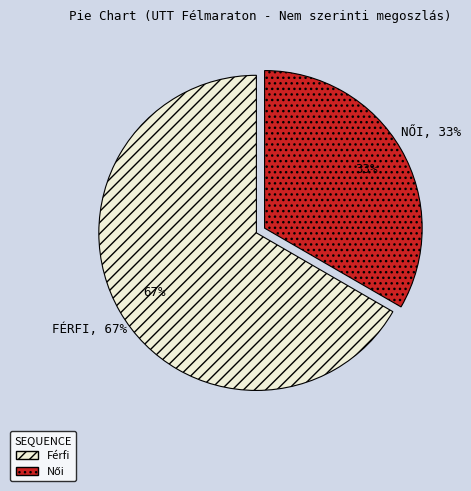

Count the number of slices in the pie.

2